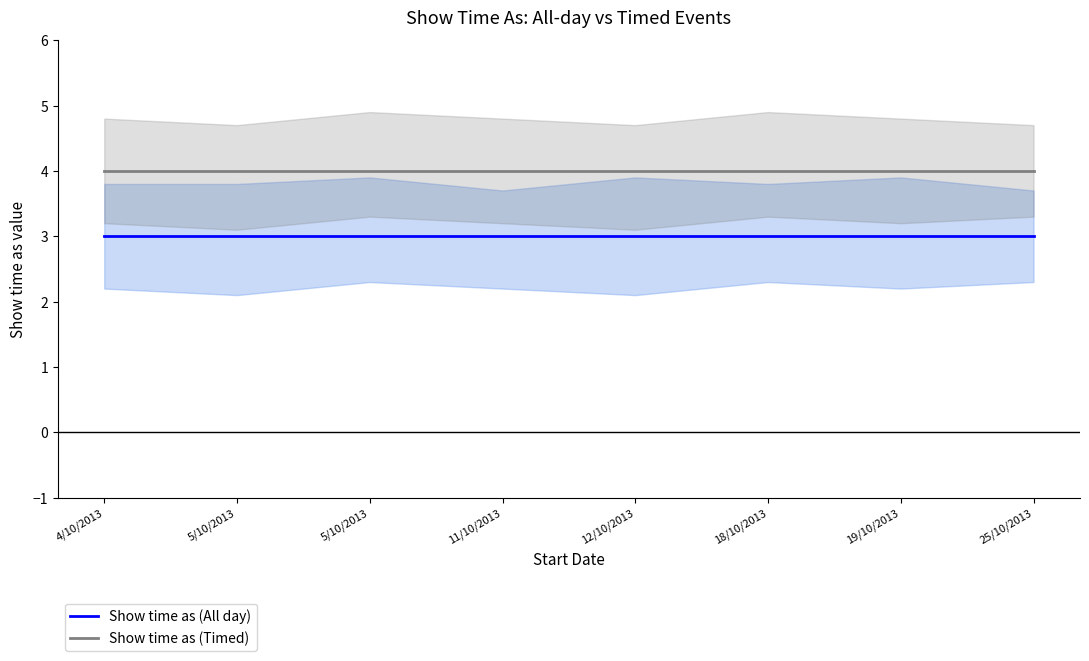

The value of Show time as (All day) at 4/10/2013 is 3. True or false?

True